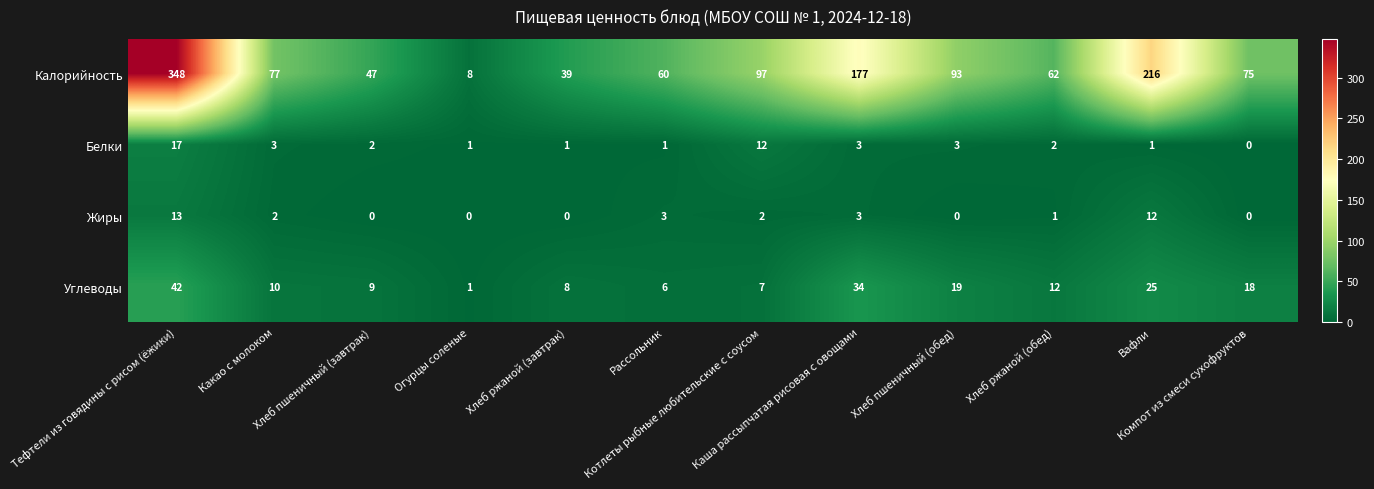

What is the maximum value shown in the chart?

348